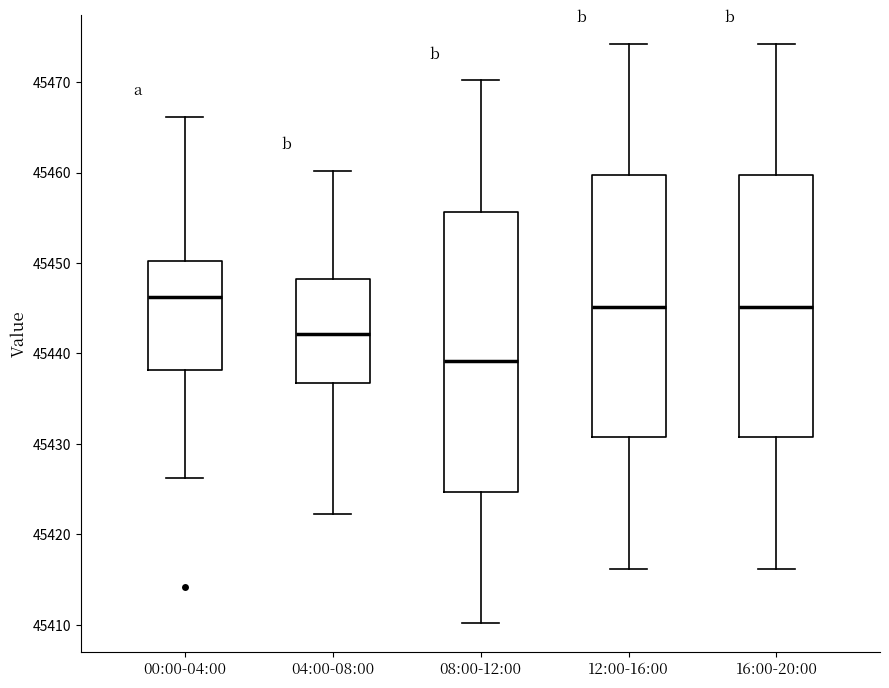

Reading left to right, transcribe this box plot: for each box, give where its median line is, the range the box spans, and where its two whiskers end, as read against the y-axis. The values are not printed on the chart, so give them approximately, as read against the axis.

00:00-04:00: median 45446, box 45438 to 45450, whiskers 45426 to 45466
04:00-08:00: median 45442, box 45437 to 45448, whiskers 45422 to 45460
08:00-12:00: median 45439, box 45425 to 45456, whiskers 45410 to 45470
12:00-16:00: median 45445, box 45431 to 45460, whiskers 45416 to 45474
16:00-20:00: median 45445, box 45431 to 45460, whiskers 45416 to 45474